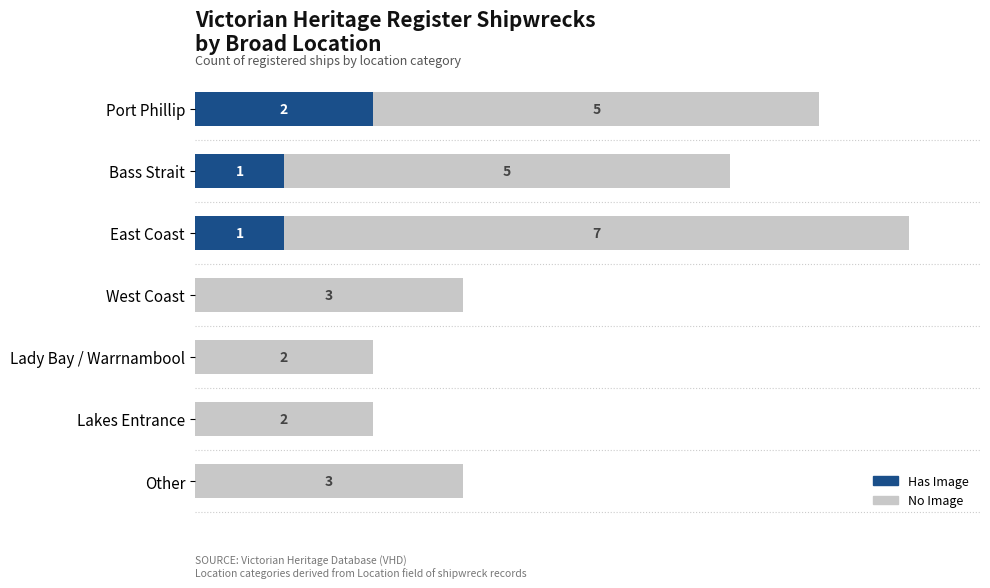

At which category is the sum across all series the highest?

East Coast